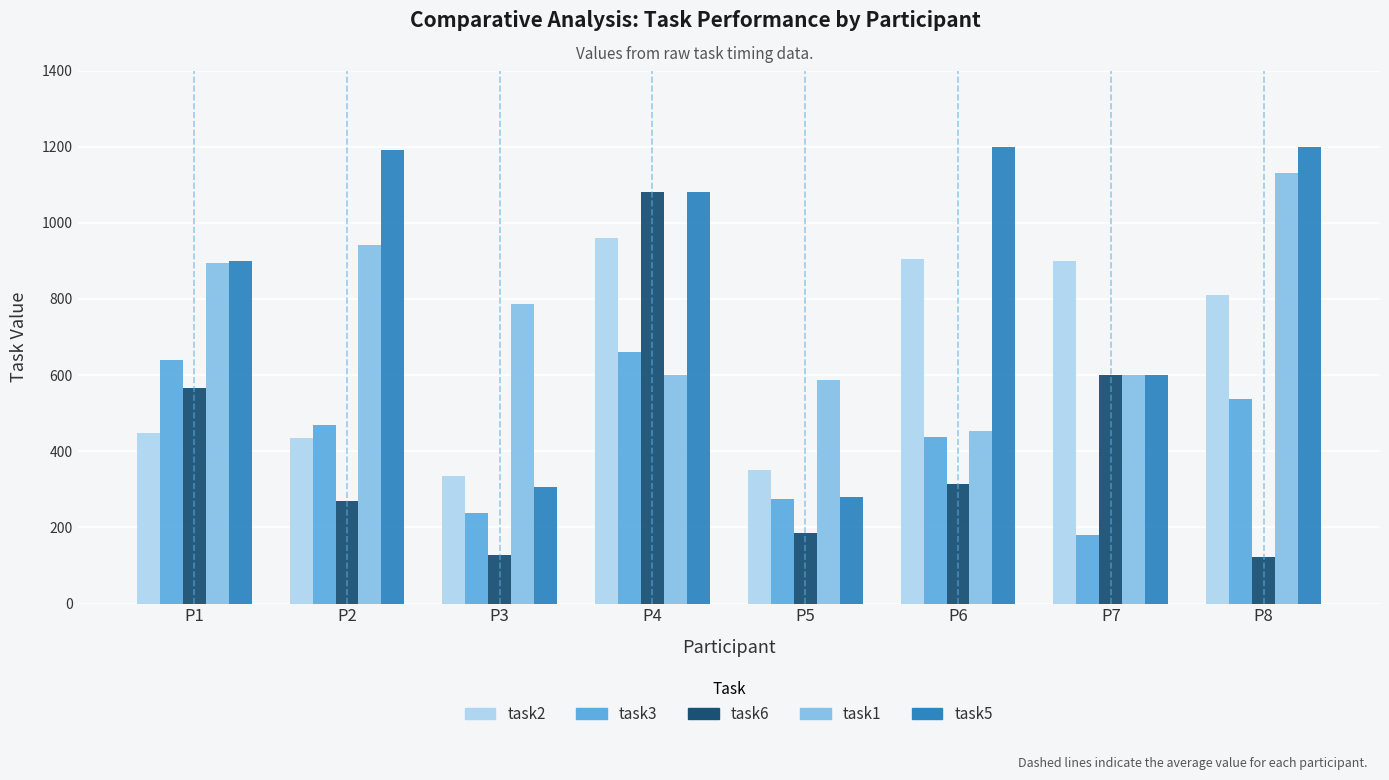

What is the value of the task3 bar at the 6th from the left?

438